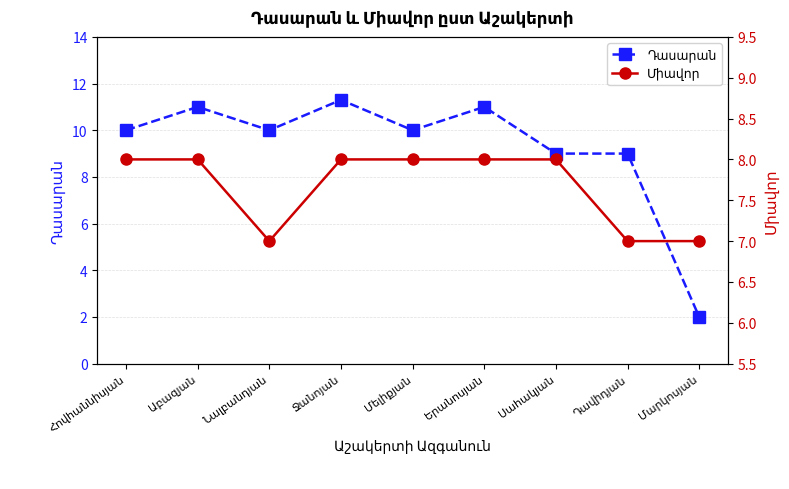

At which category does Դասարան reach its first local peak?

Աբազյան